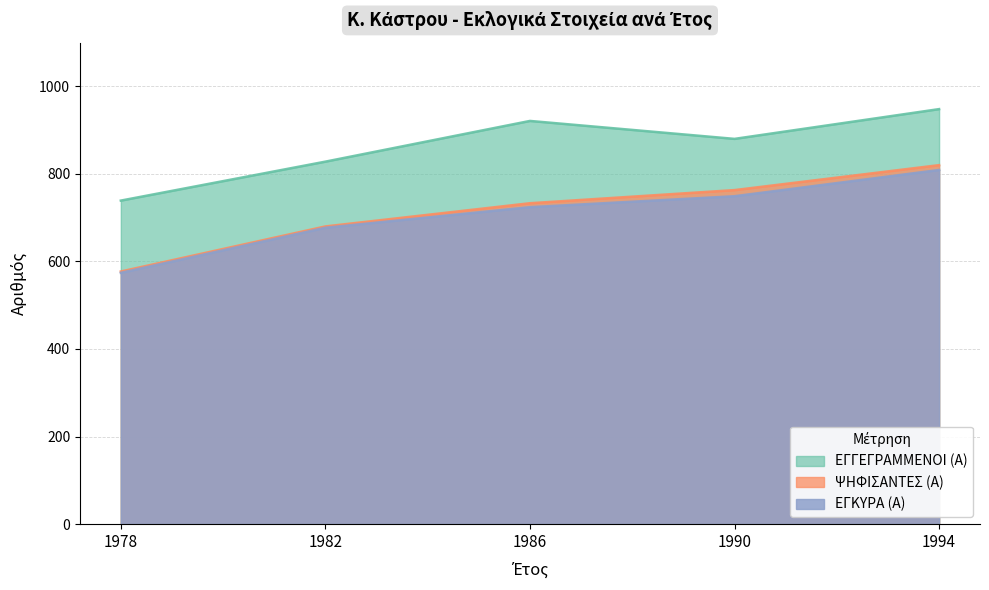

Reading left to right, list all the values displayed in this chart.

ΕΓΓΕΓΡΑΜΜΕΝΟΙ (Α): 739	828	921	880	948
ΨΗΦΙΣΑΝΤΕΣ (Α): 577	680	733	763	820
ΕΓΚΥΡΑ (Α): 574	677	724	749	809